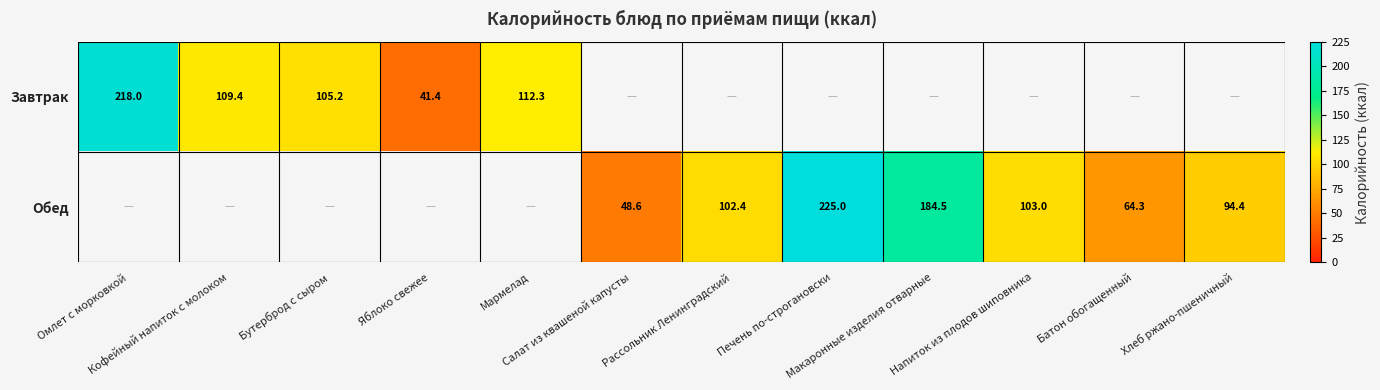

Which series has the largest range (max minus min)?

Завтрак